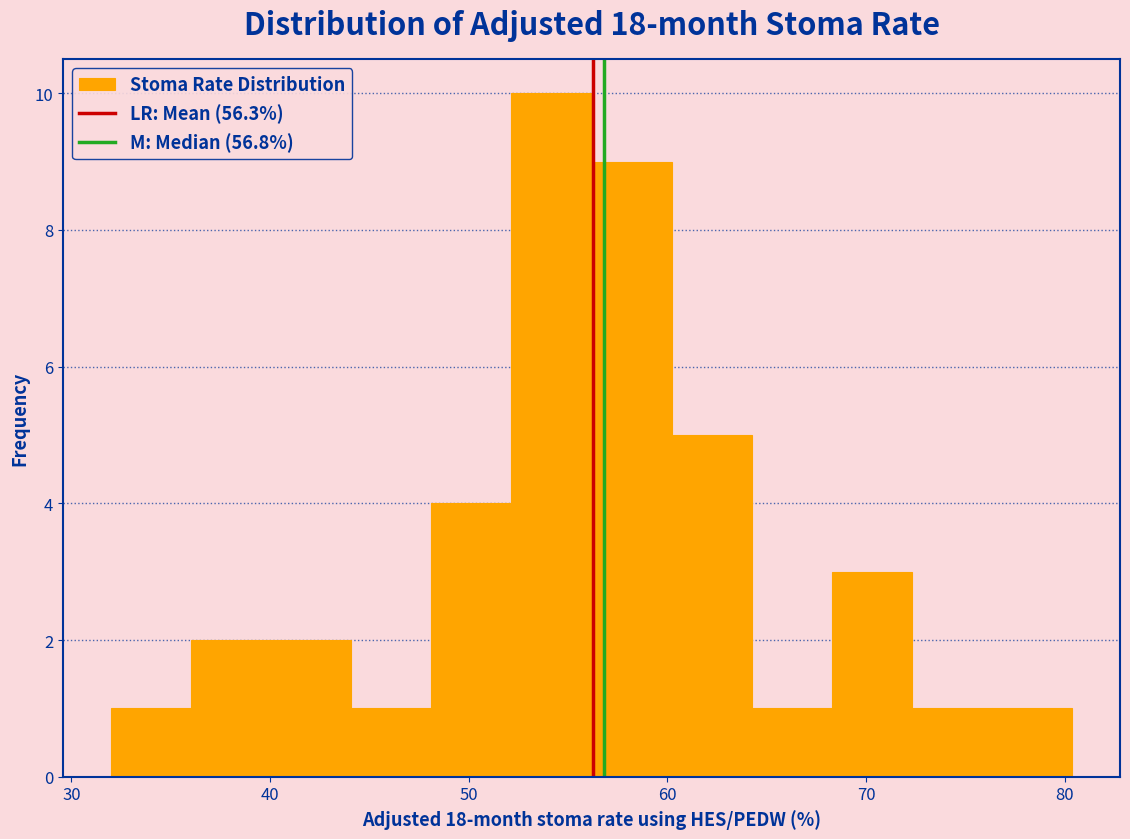

Which range on the x-axis has the tallest bar?

52 to 56